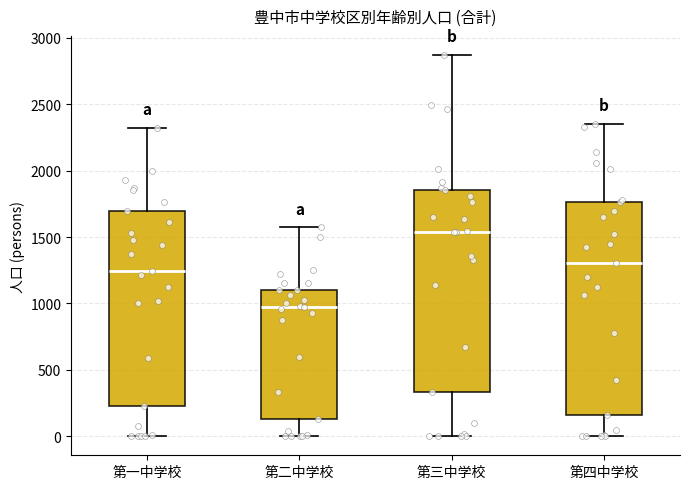

Where is the upper edge of the box for 第二中学校 on the y-axis? The values are not printed on the chart, so give them approximately, as read against the axis.

1100